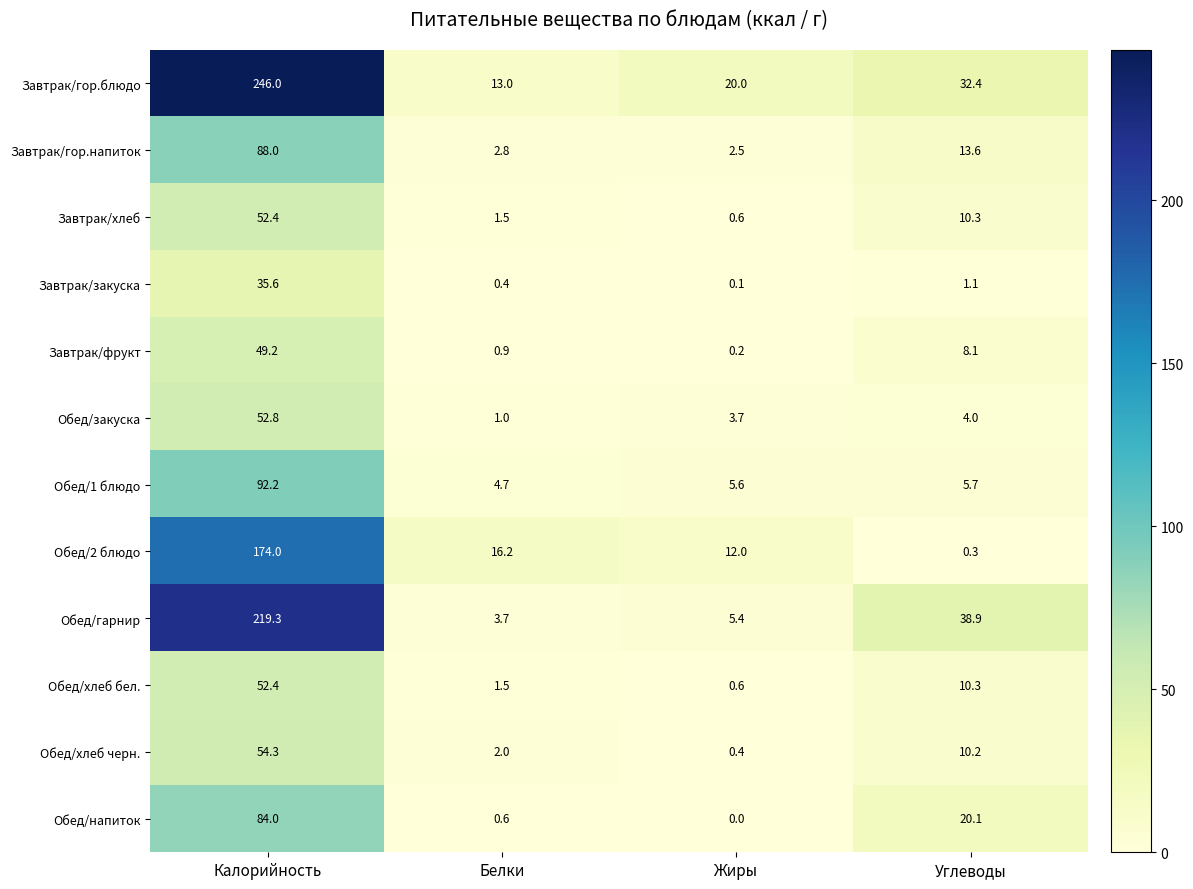

What is the difference between the second highest and minimum values in the Обед/хлеб черн. series?

9.8